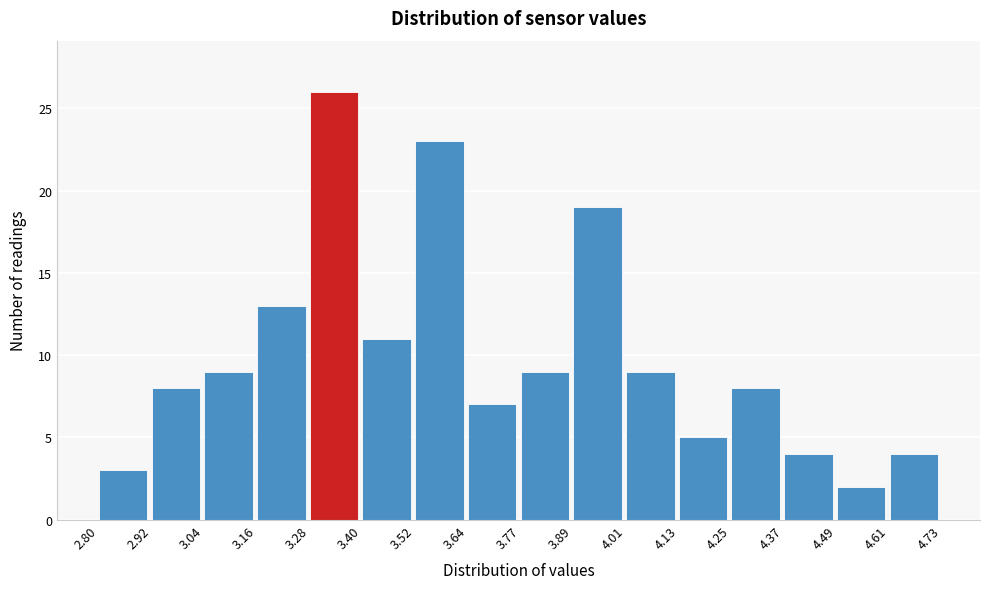

Reading left to right, transcribe this chart: for each bar, give the range it covers on the x-axis and its height. The values are not printed on the chart, so give them approximately, as read against the axis.

2.80 to 2.92: 3
2.92 to 3.04: 8
3.04 to 3.16: 9
3.16 to 3.28: 13
3.28 to 3.40: 26
3.40 to 3.52: 11
3.52 to 3.64: 23
3.64 to 3.77: 7
3.77 to 3.89: 9
3.89 to 4.01: 19
4.01 to 4.13: 9
4.13 to 4.25: 5
4.25 to 4.37: 8
4.37 to 4.49: 4
4.49 to 4.61: 2
4.61 to 4.73: 4